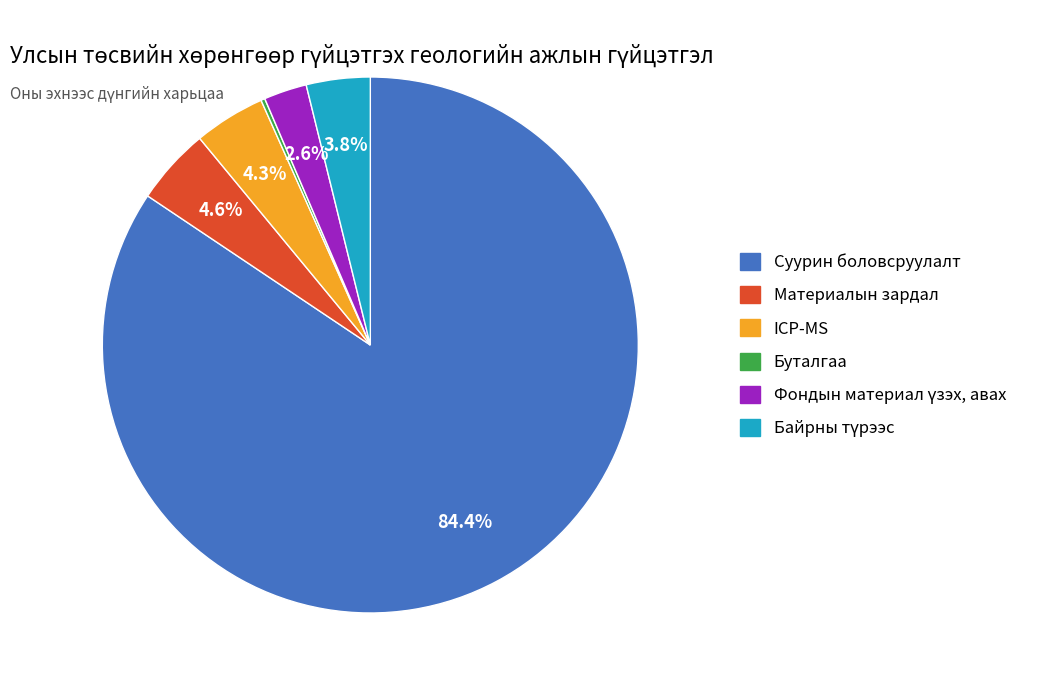

To the nearest percent, what portion does Суурин боловсруулалт represent?

84%